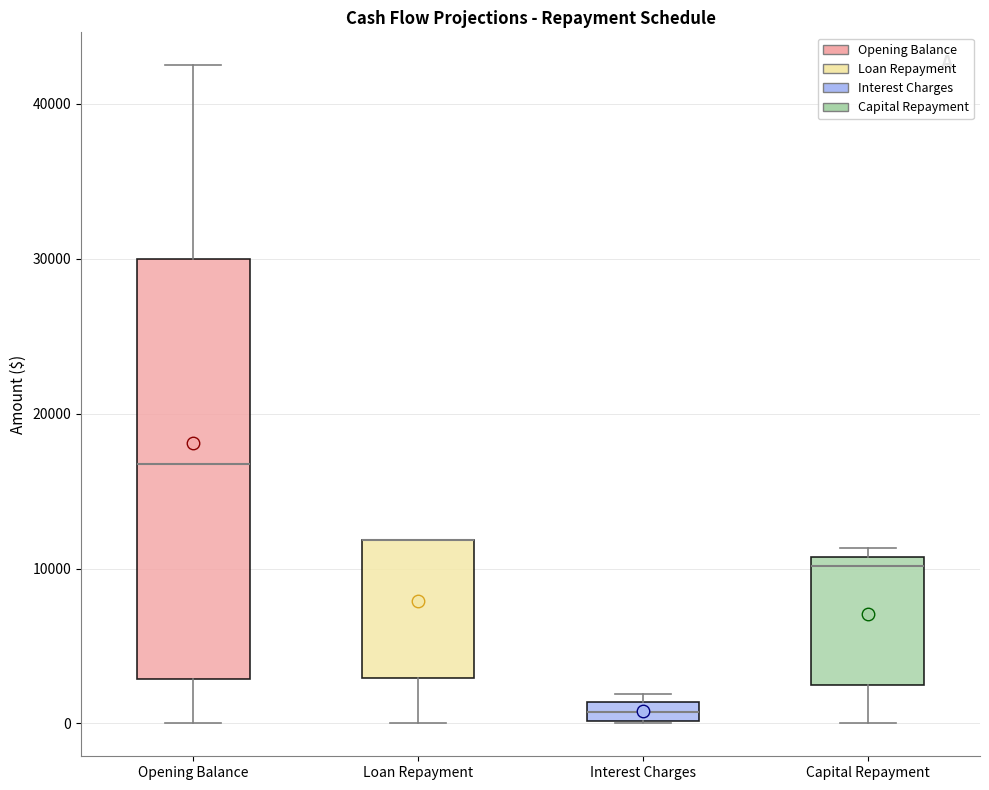

Which box is the tallest, from its lower edge to its upper edge?

Opening Balance